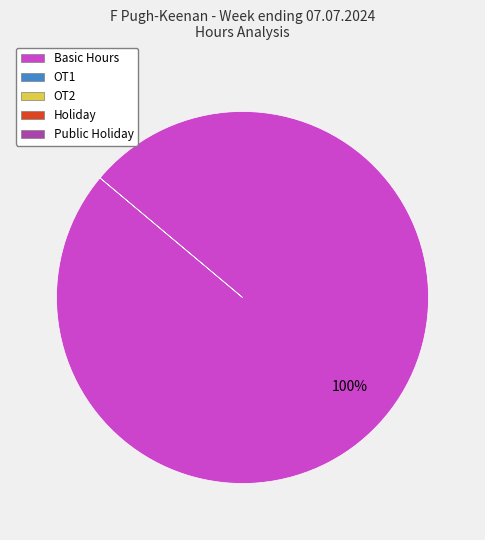

Is there any slice that represents more than half of the pie?

Yes